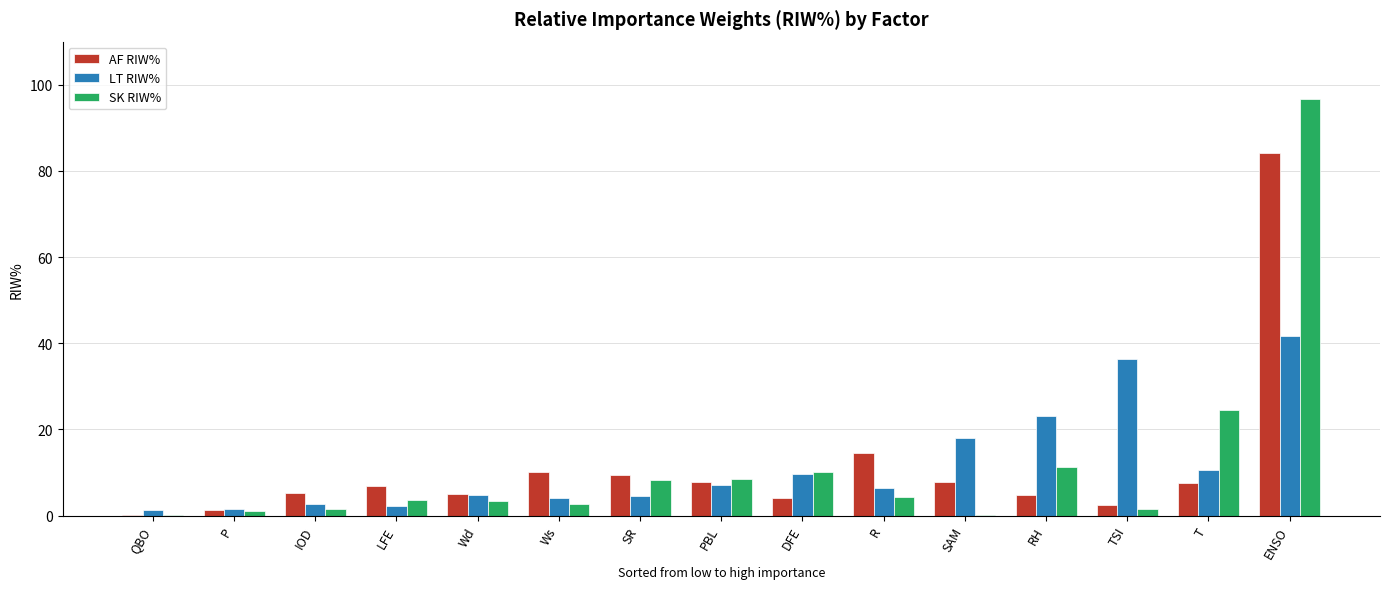

At which label is AF RIW% closest to 42?

R